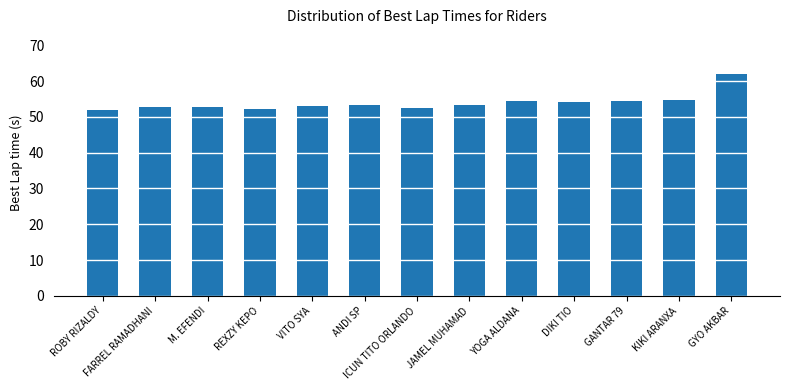

The value at VITO SYA is 53.0. True or false?

True